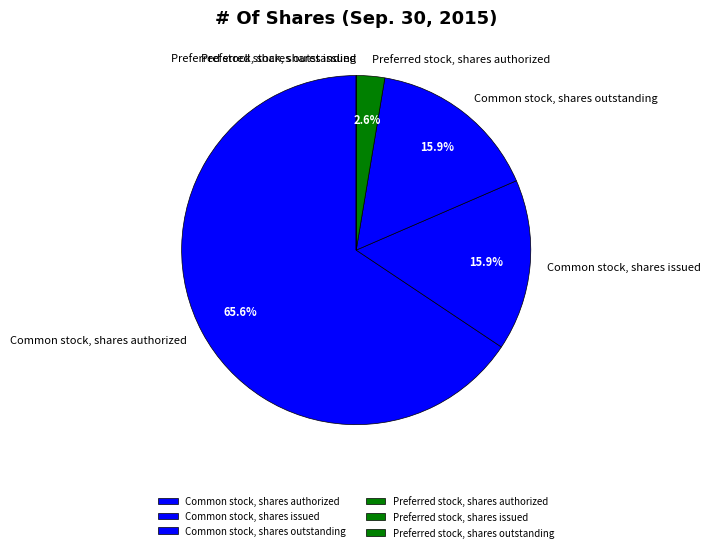

Which category has the biggest portion of the pie?

Common stock, shares authorized